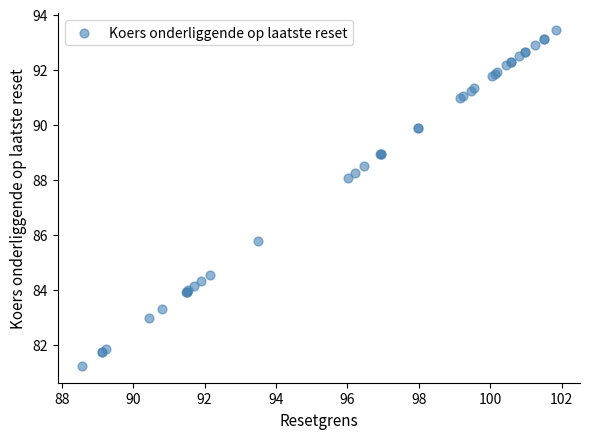

What Y value in the scatter plot is closest to 87?

88.1